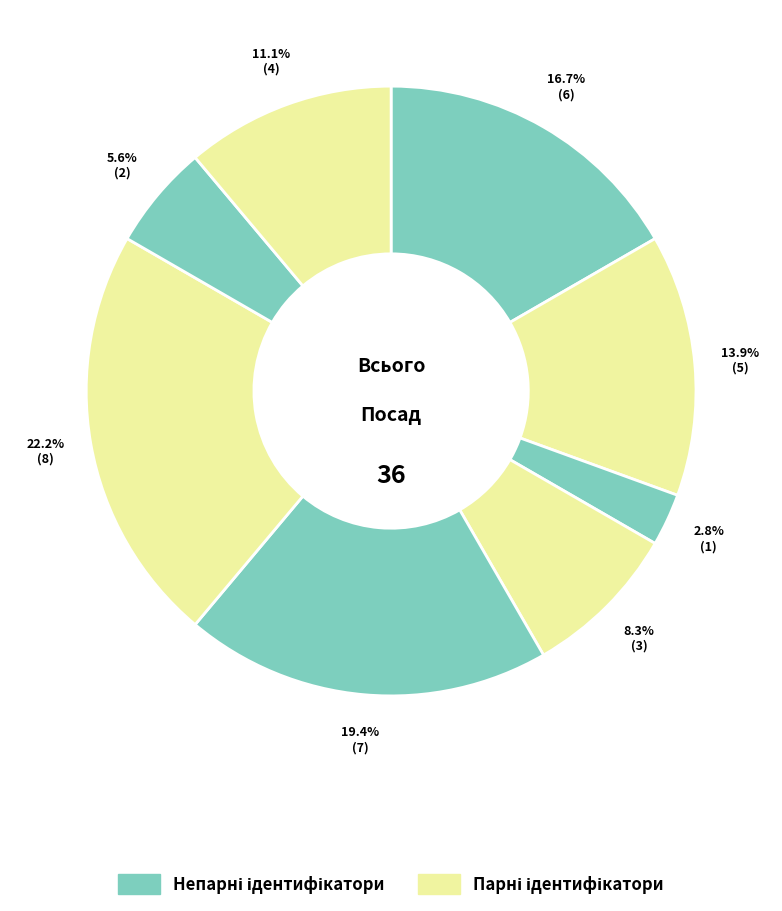

Count the number of slices in the pie.

8